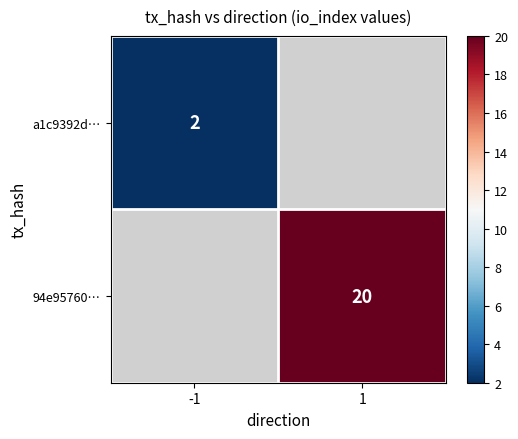

What is the maximum value shown in the chart?

20.0